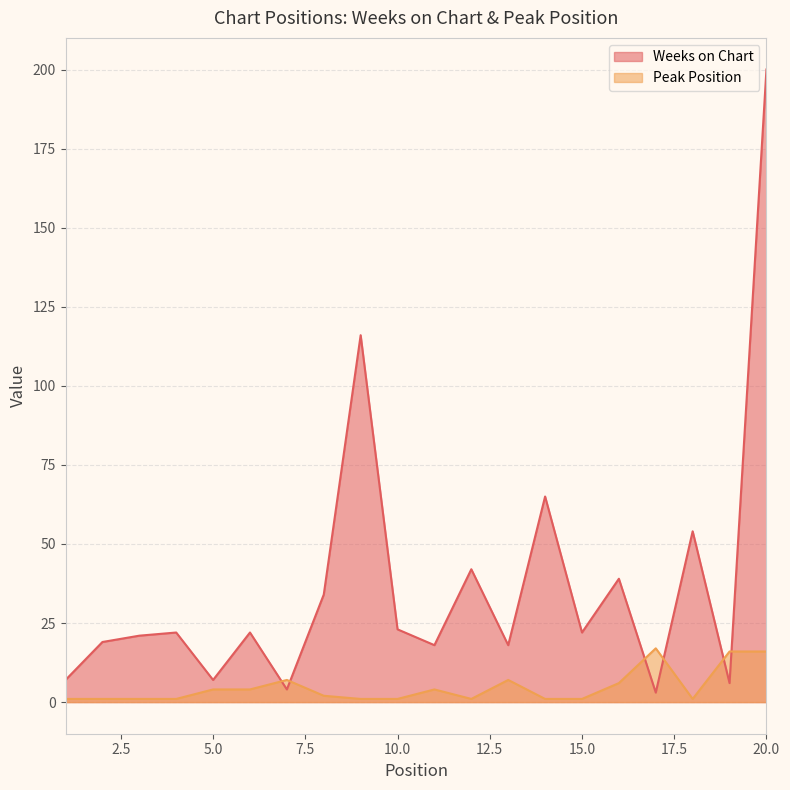

What is the average value of the Weeks on Chart series?

37